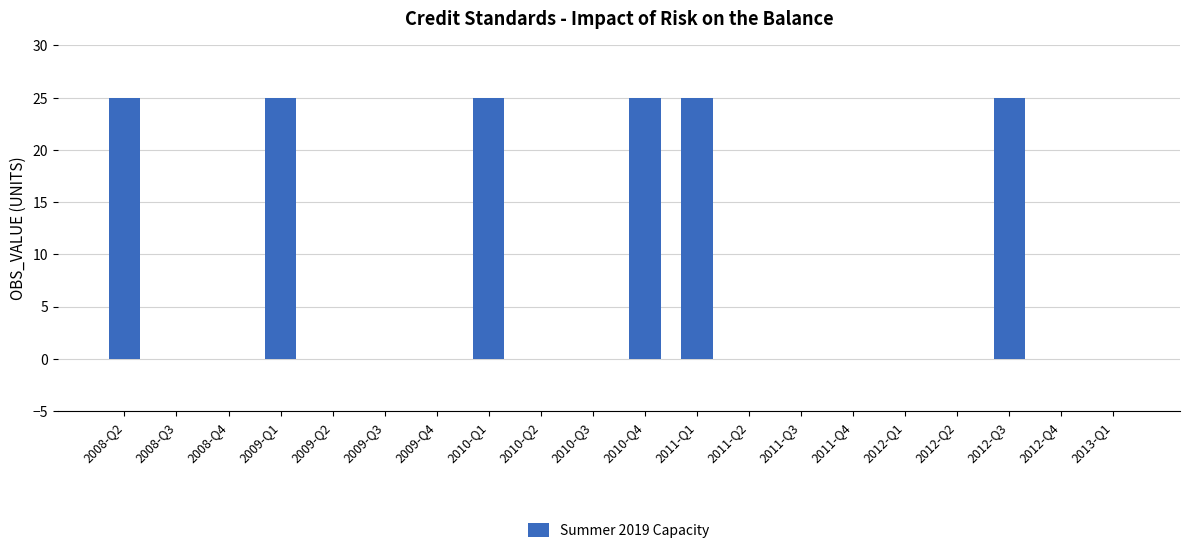

What is the sum of all values?

150